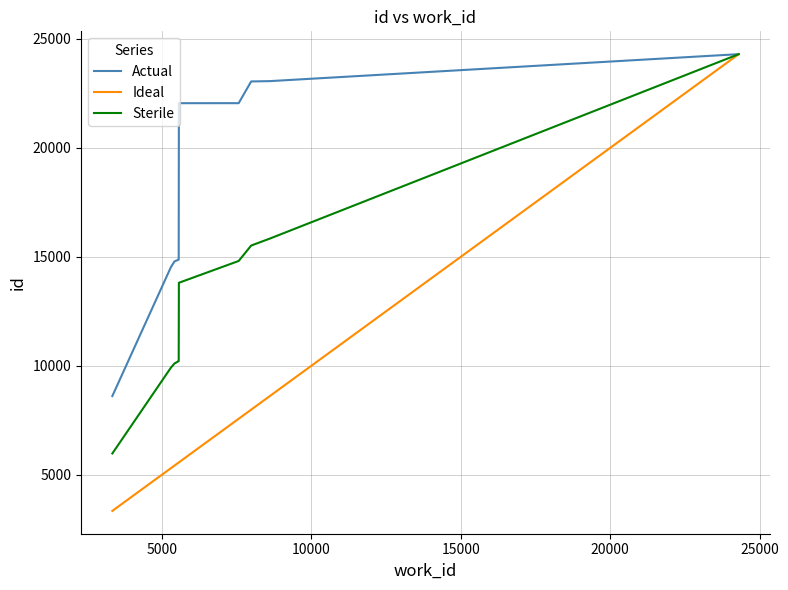

Rank the series by their average value, from lowest to highest.

Ideal, Sterile, Actual